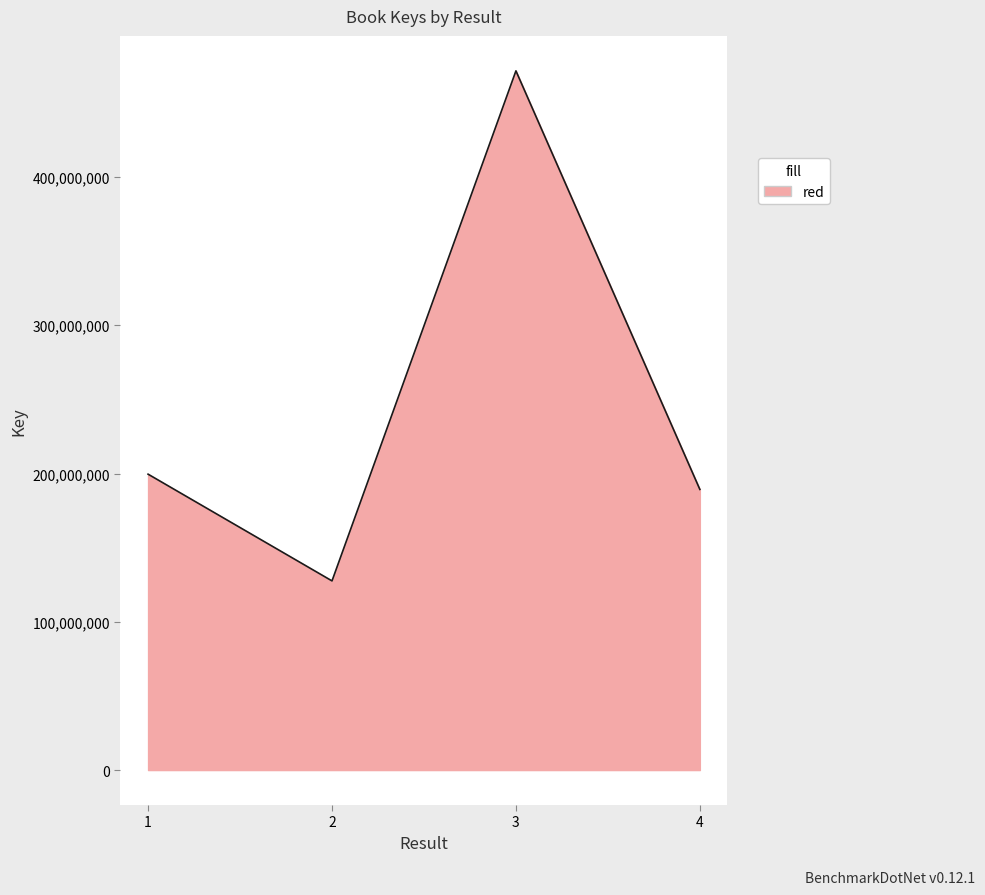

What is the change in value from 1 to 4?

-10290680